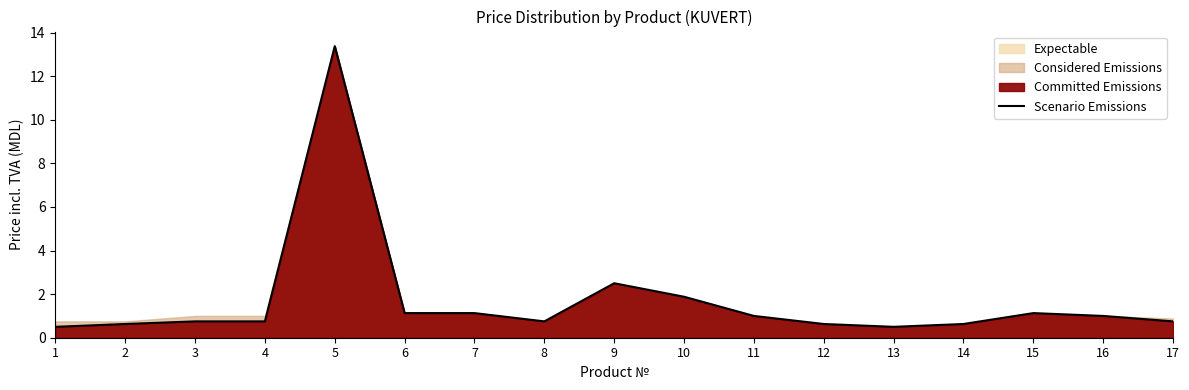

Reading left to right, extract all data points from this chart.

0.5	0.6	0.8	0.8	13.4	1.1	1.1	0.8	2.5	1.9	1.0	0.6	0.5	0.6	1.1	1.0	0.8